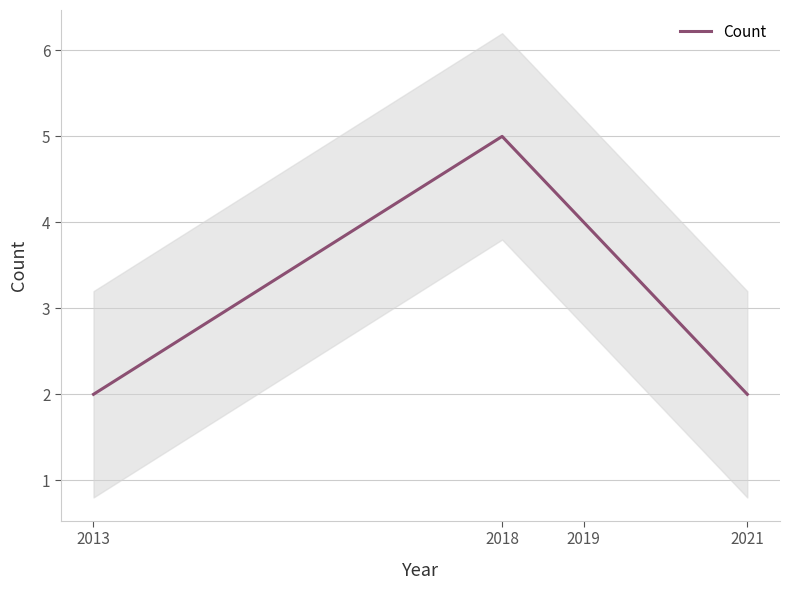

Which has a higher value, 2018 or 2021?

2018